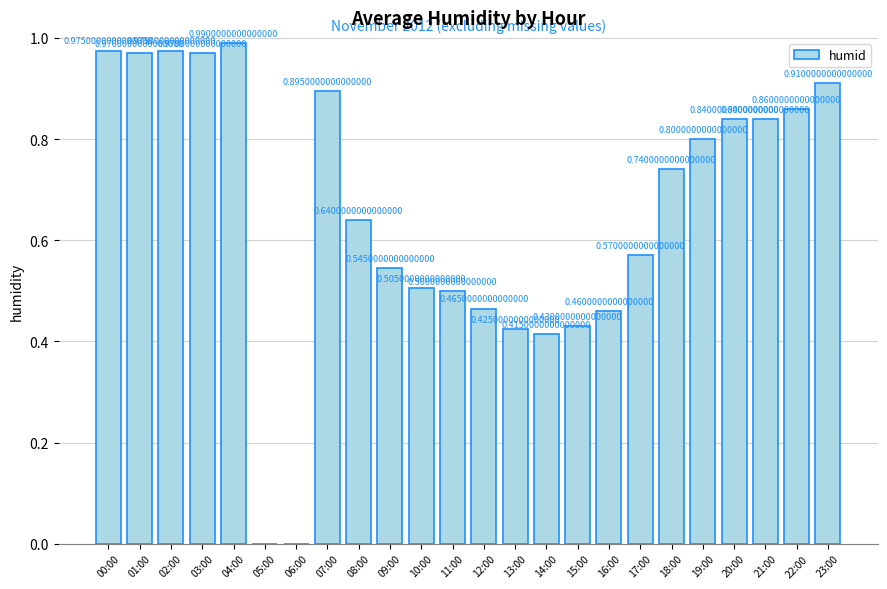

What is the sum of all values?

15.7